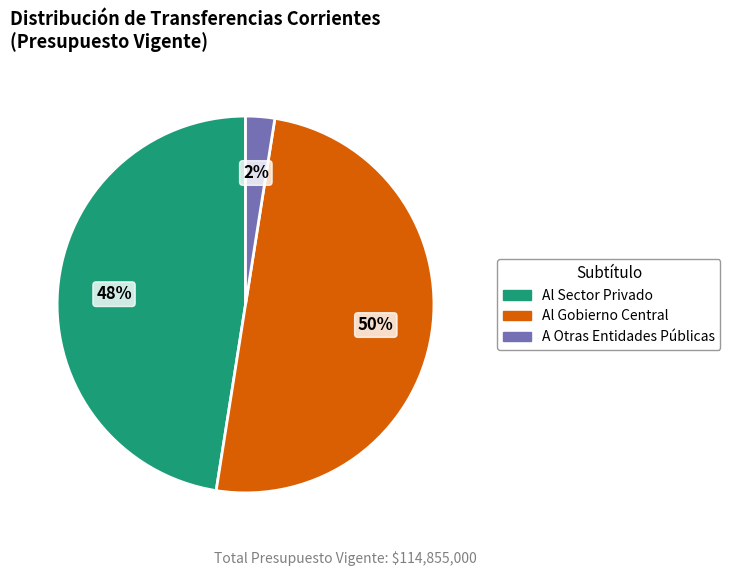

True or false: Al Gobierno Central accounts for 37% of the total.

False